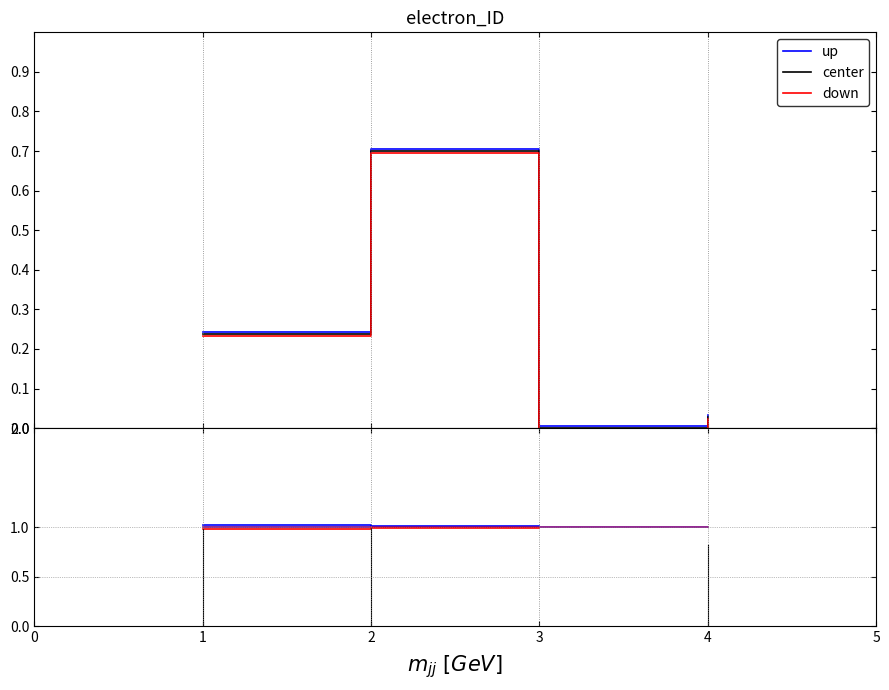

List the series in order of their overall mean, lowest first.

down, center, up